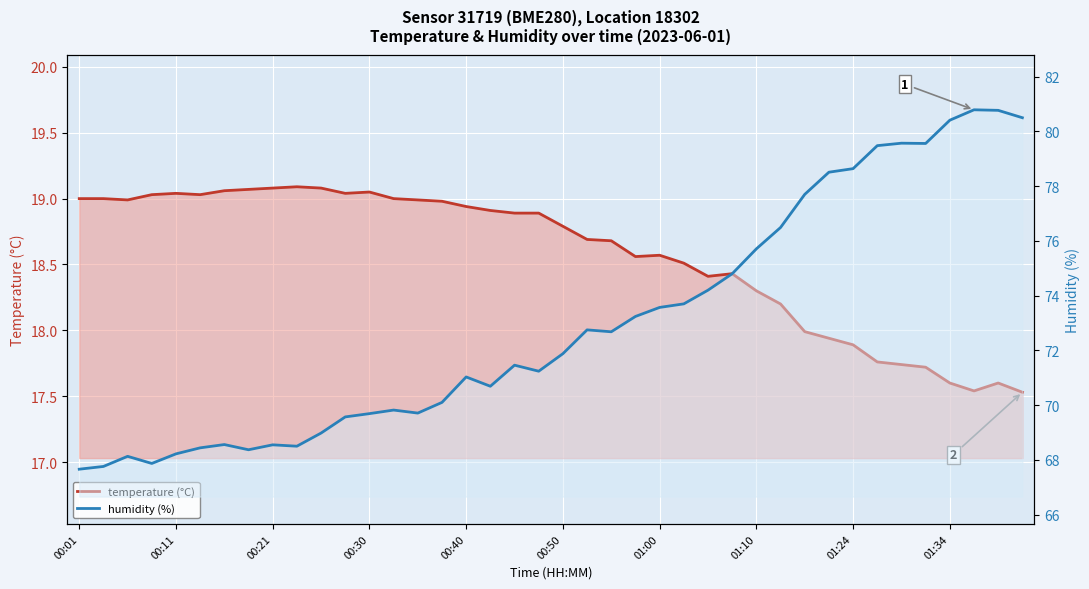

Which series has the widest spread of values?

humidity